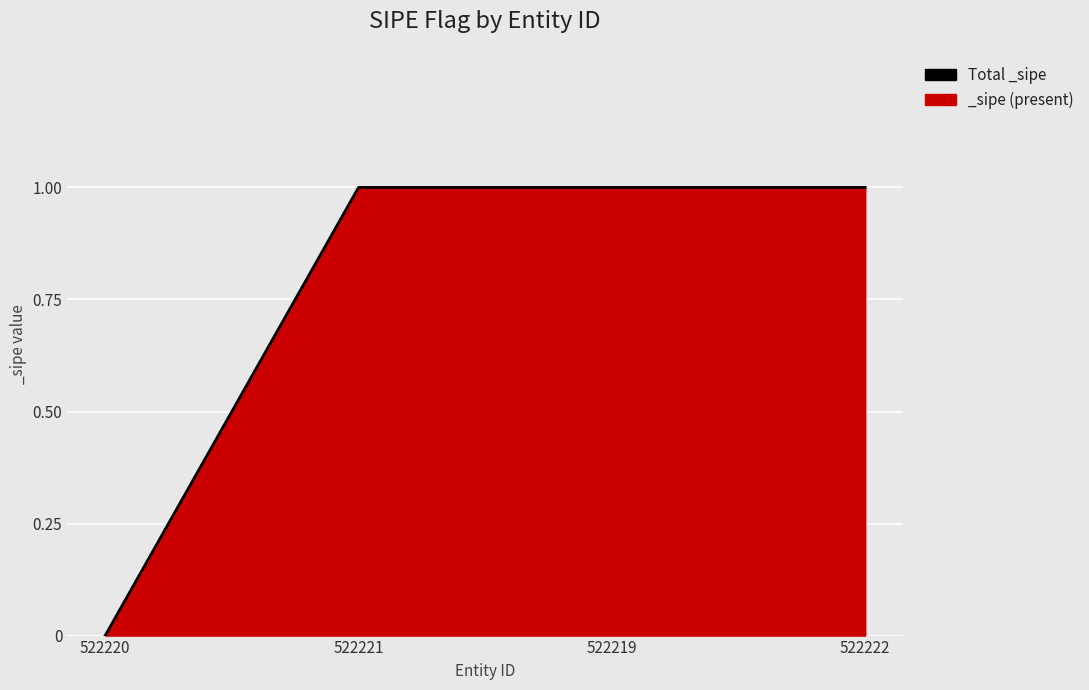

What is the ratio of the value at 522219 to the value at 522222?

1.0